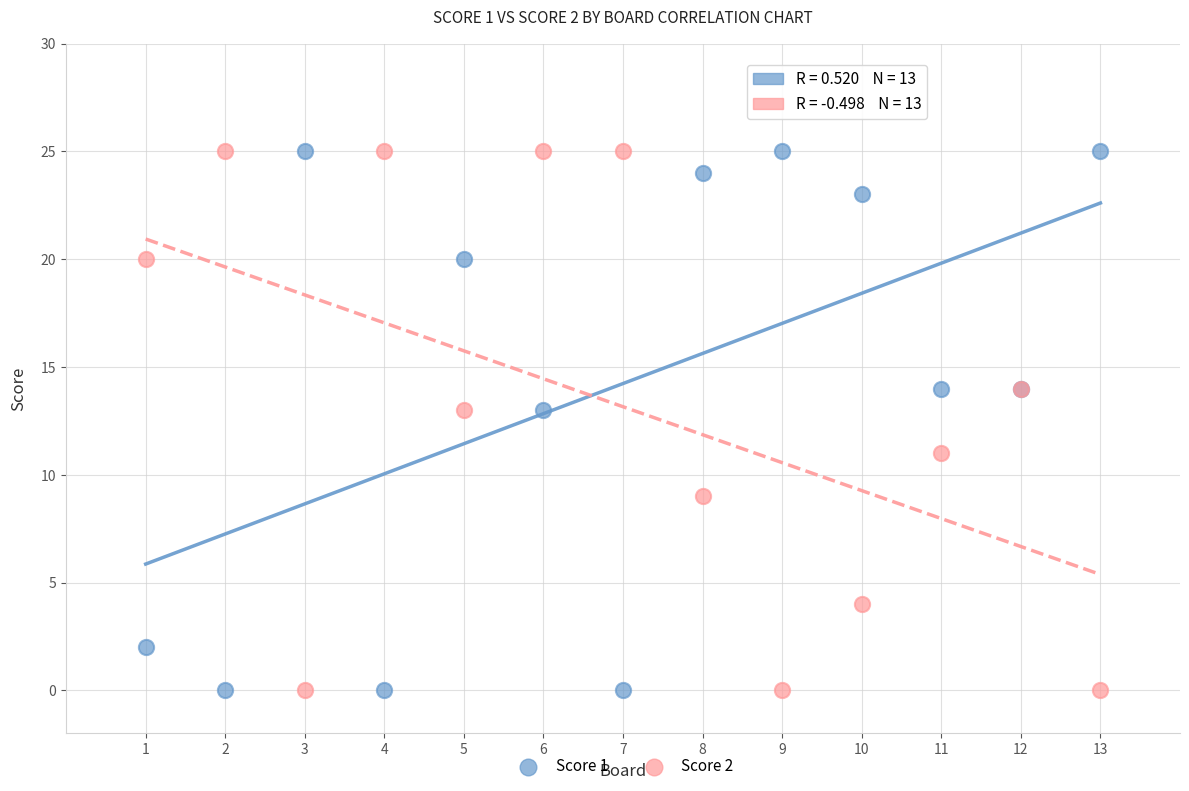

What is the X range (max minus min) for the scatter plot?

12